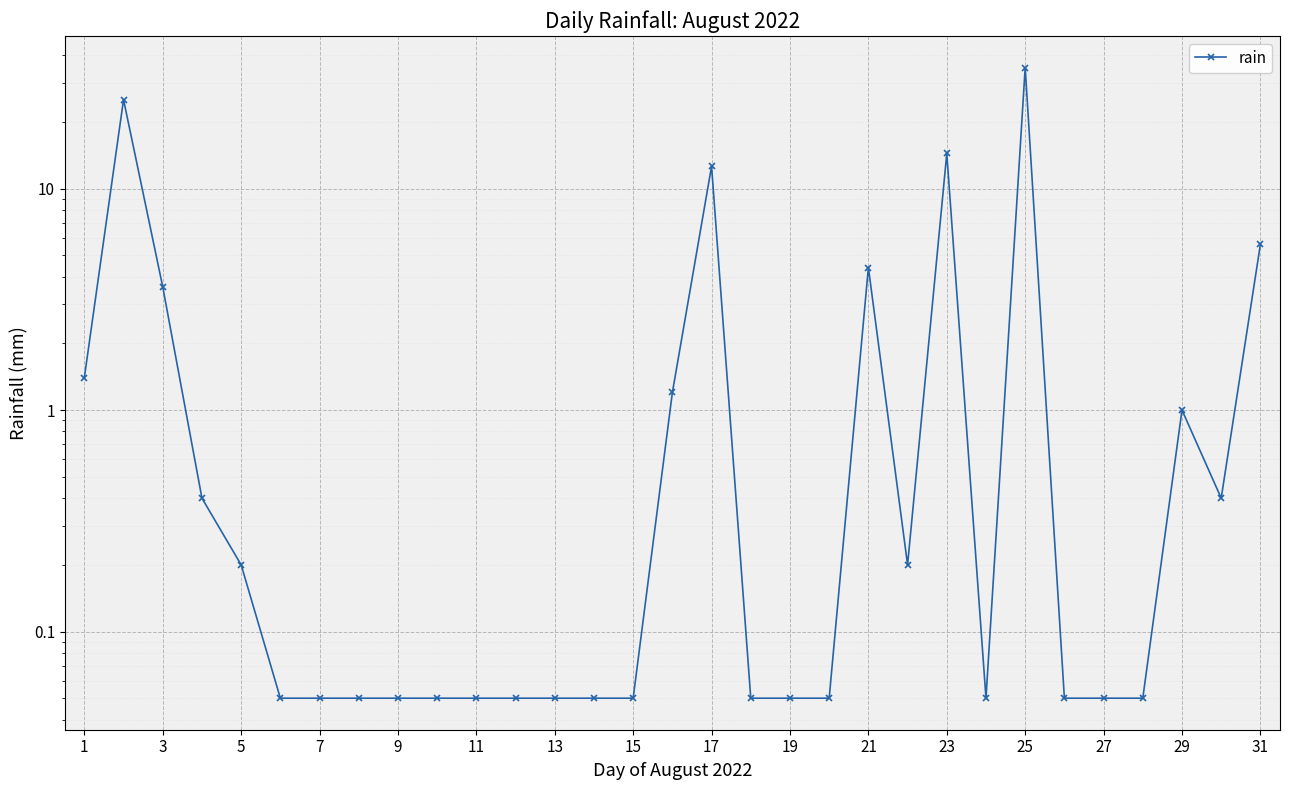

What is the average value?

3.4